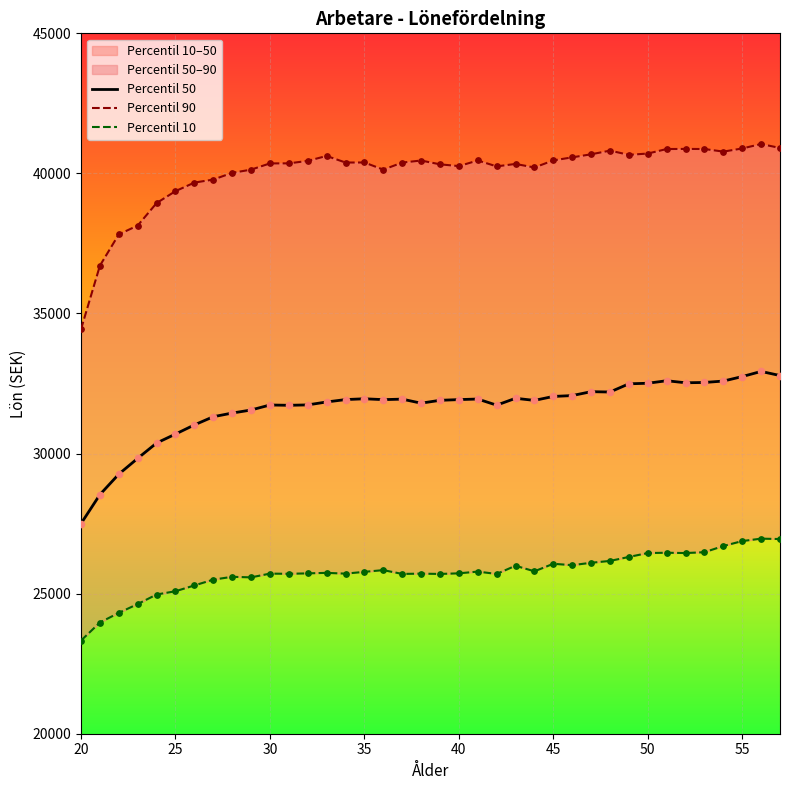

Which series has the largest total across all categories?

Percentil 90